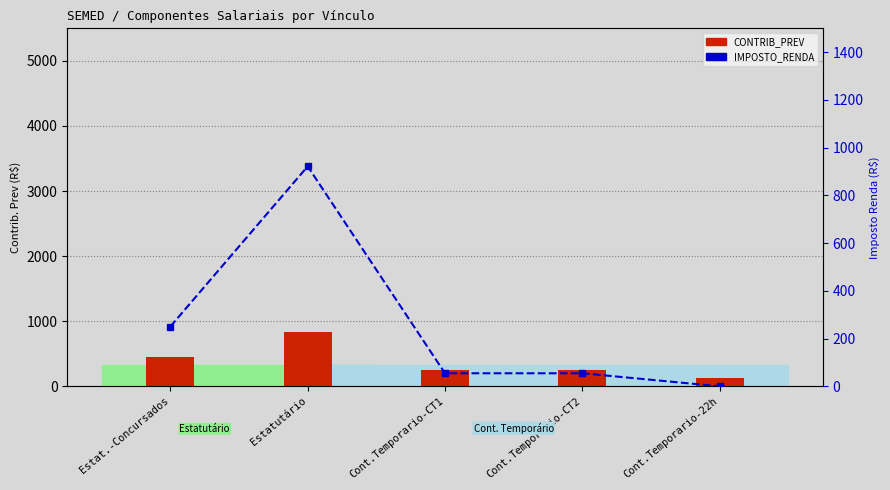

Between Estat.-Concursados and Cont.Temporario-CT1, which series saw the biggest shift?

CONTRIB_PREV